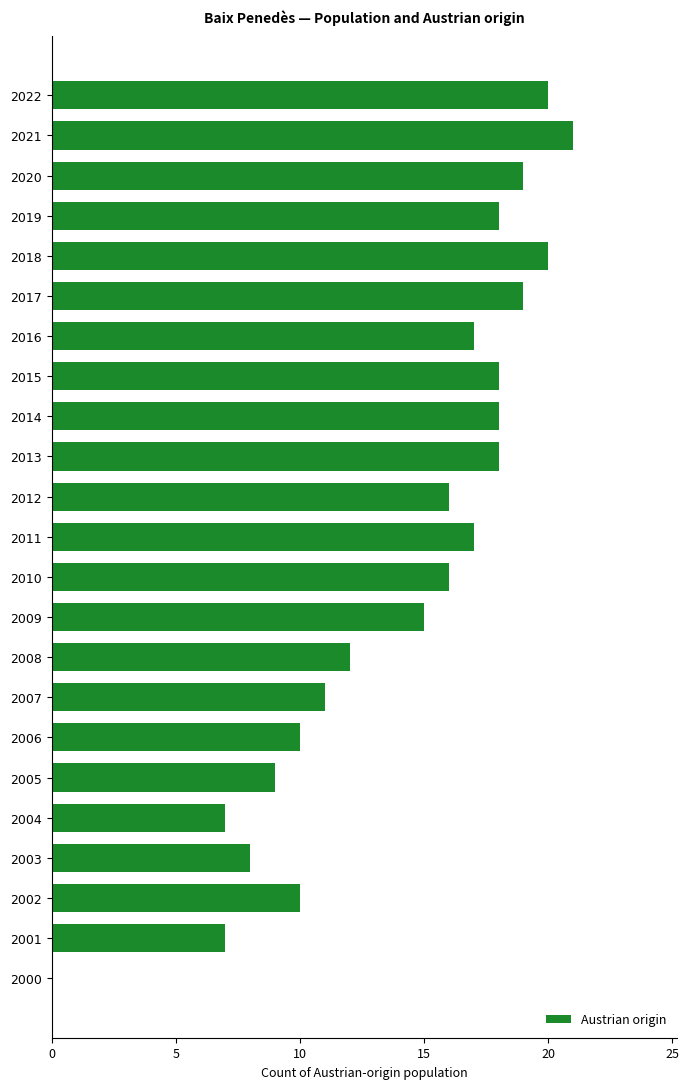

Reading top to bottom, transcribe all the data shown in this chart.

2022=20	2021=21	2020=19	2019=18	2018=20	2017=19	2016=17	2015=18	2014=18	2013=18	2012=16	2011=17	2010=16	2009=15	2008=12	2007=11	2006=10	2005=9	2004=7	2003=8	2002=10	2001=7	2000=0